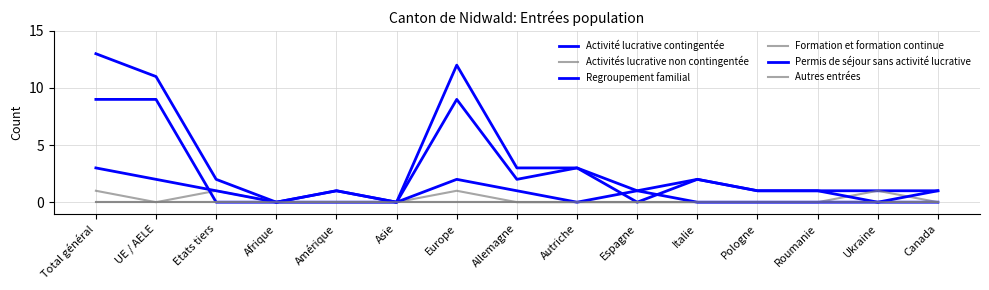

Does the chart have visible grid lines?

Yes